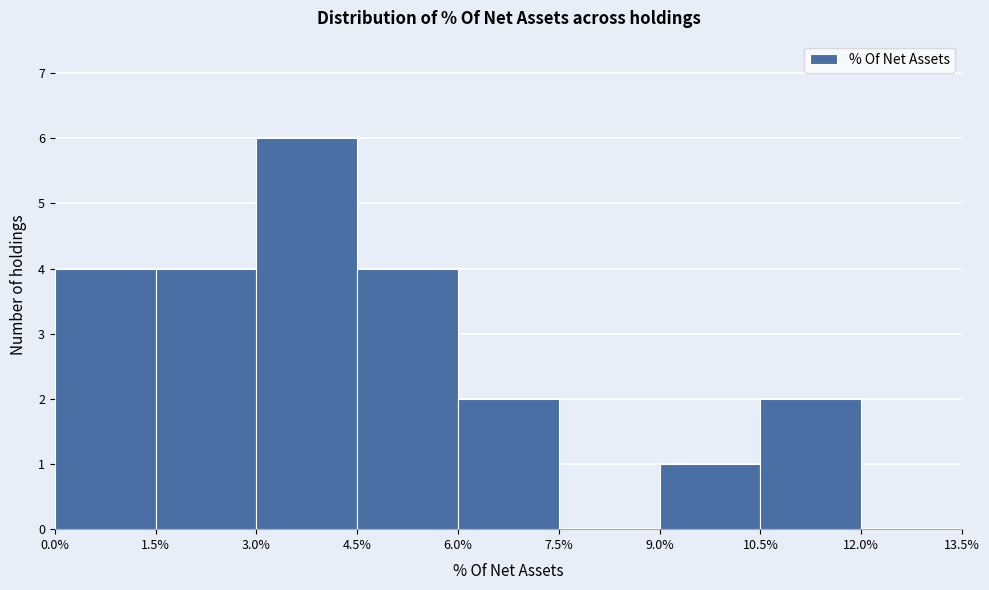

How tall is the bar that spans 0.0% to 1.5% on the x-axis? The values are not printed on the chart, so give them approximately, as read against the axis.

4